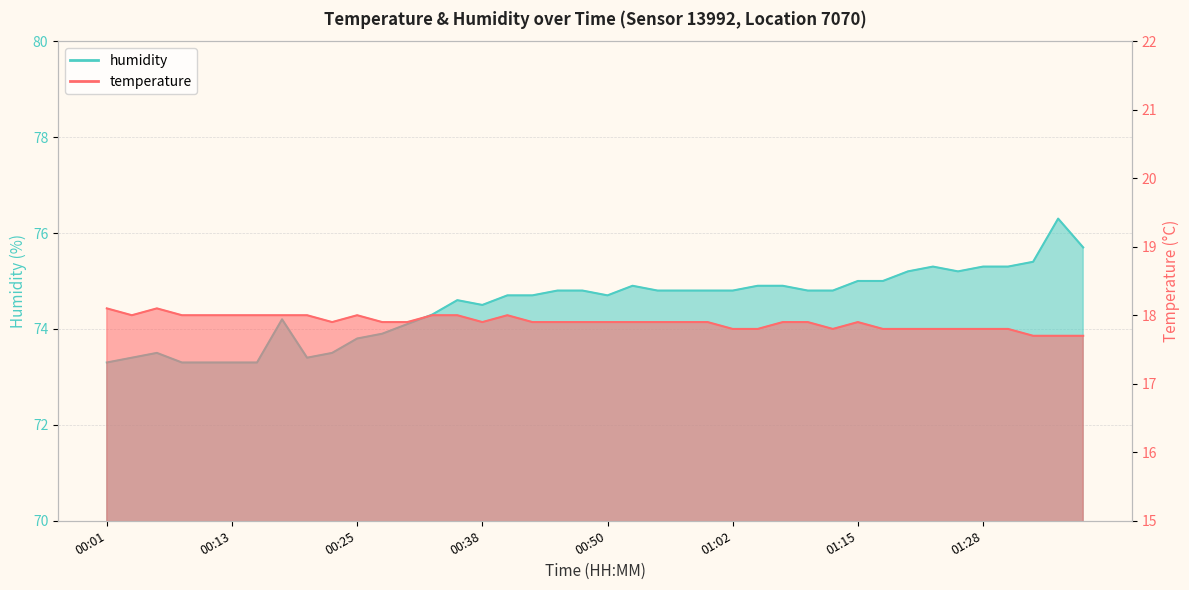

What is the maximum value shown in the chart?

76.3